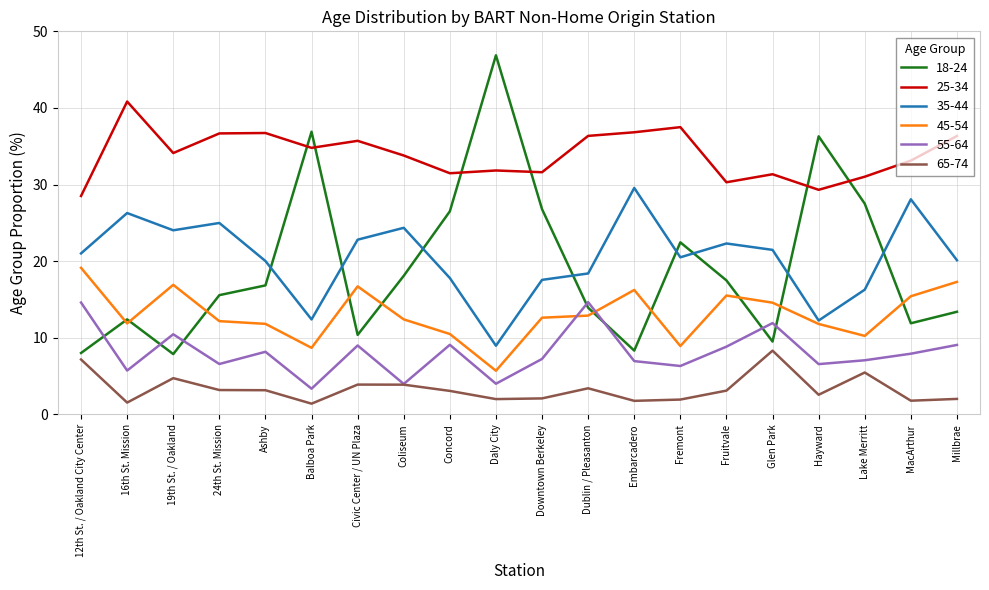

What are all the series names shown in the legend?

18-24, 25-34, 35-44, 45-54, 55-64, 65-74